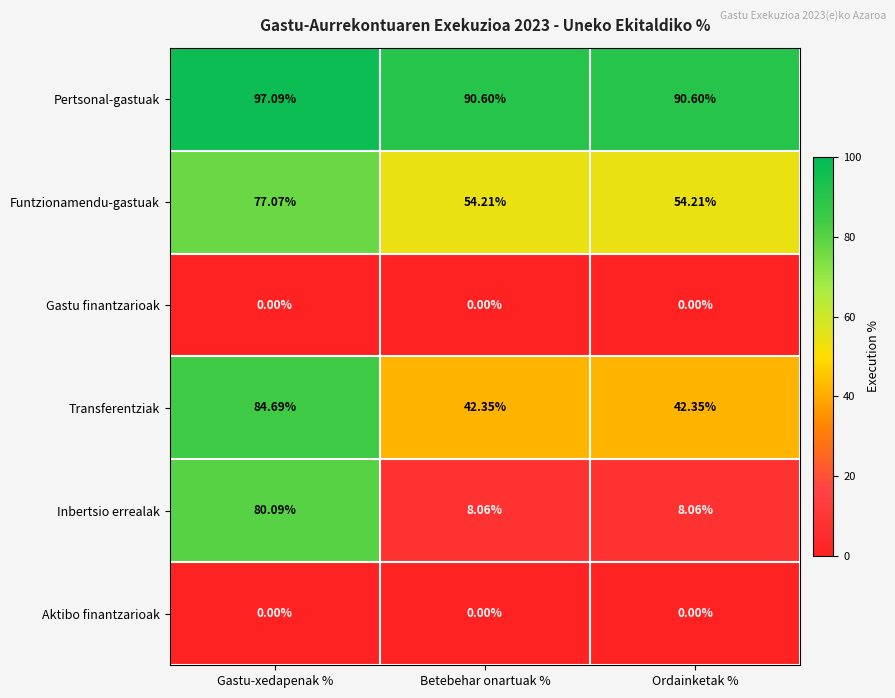

Which category has the highest value across all series?

Gastu-xedapenak %